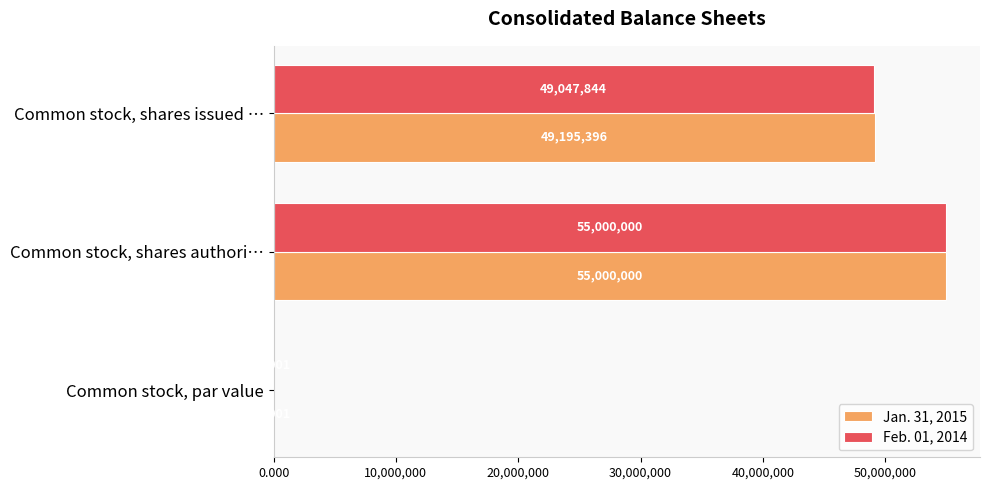

At which category is the sum across all series the highest?

Common stock, shares authori…